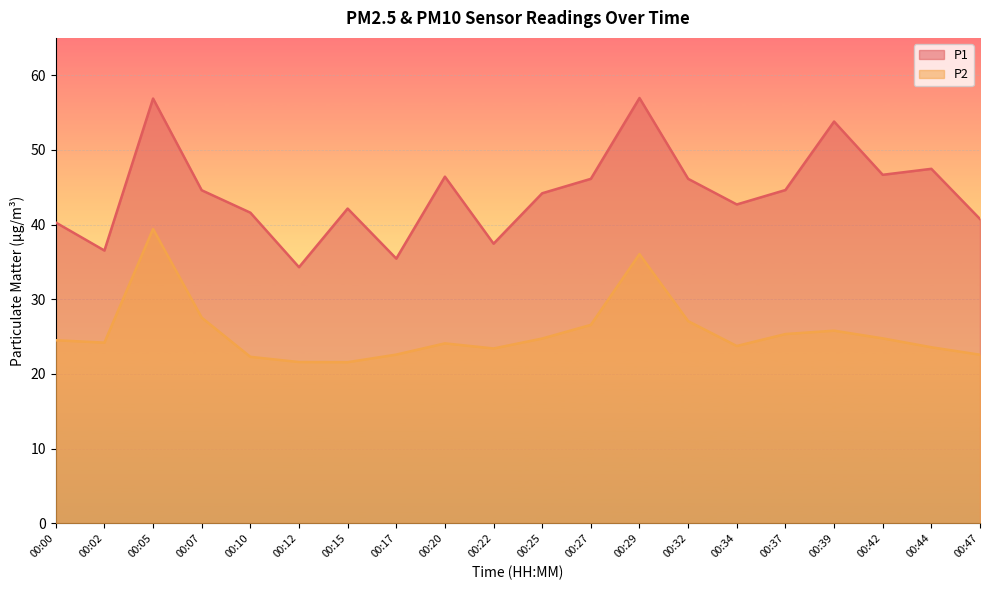

Between 00:12 and 00:20, which is larger?

00:20